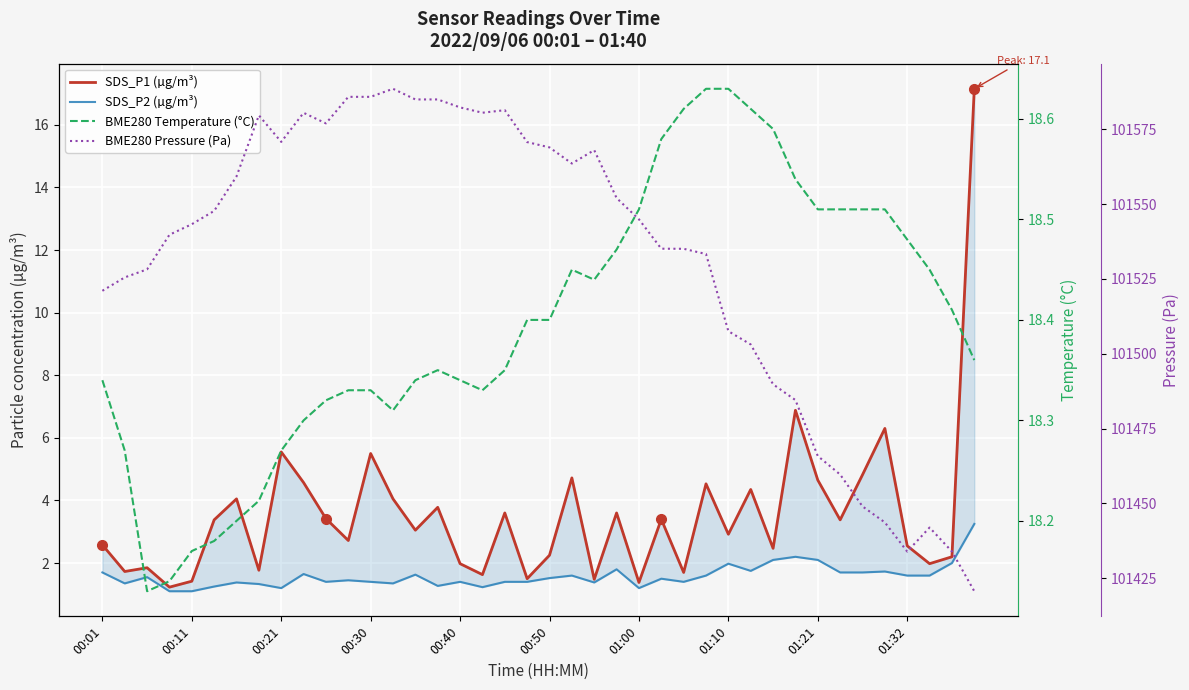

At which category is the sum across all series the highest?

13